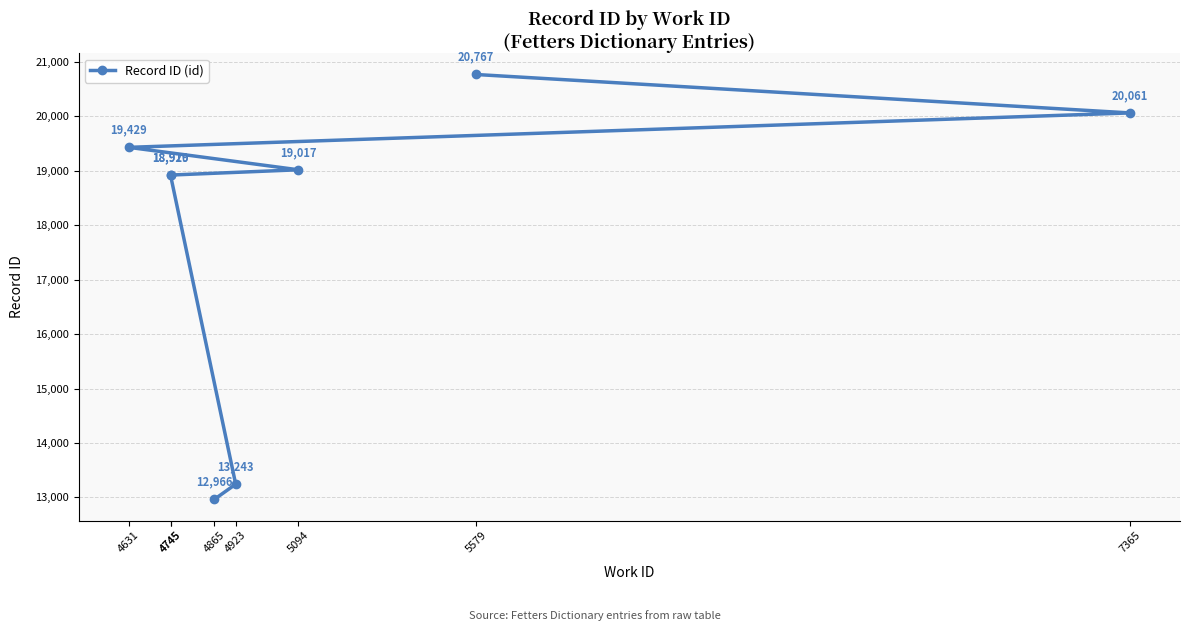

How many lines are shown in the chart?

1